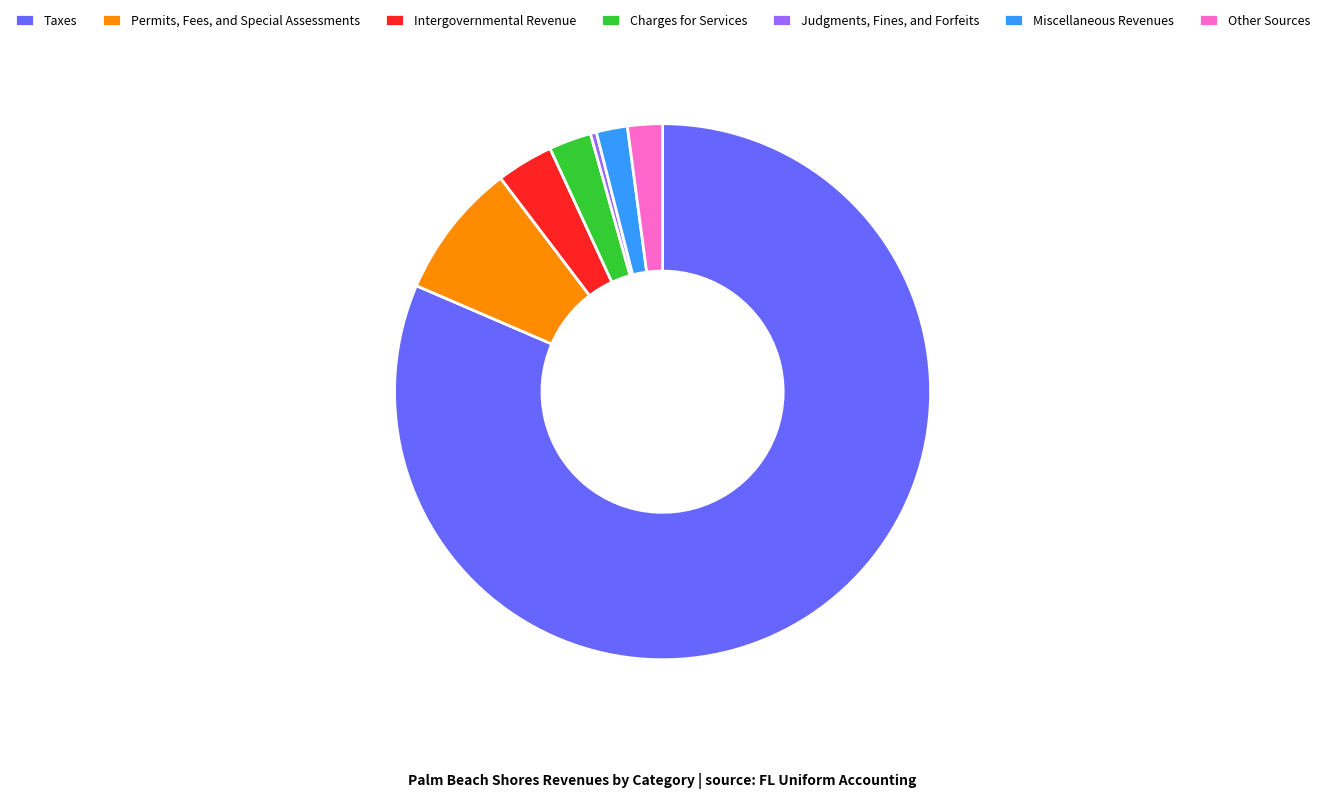

Is it true that Taxes is 92% of the pie?

False